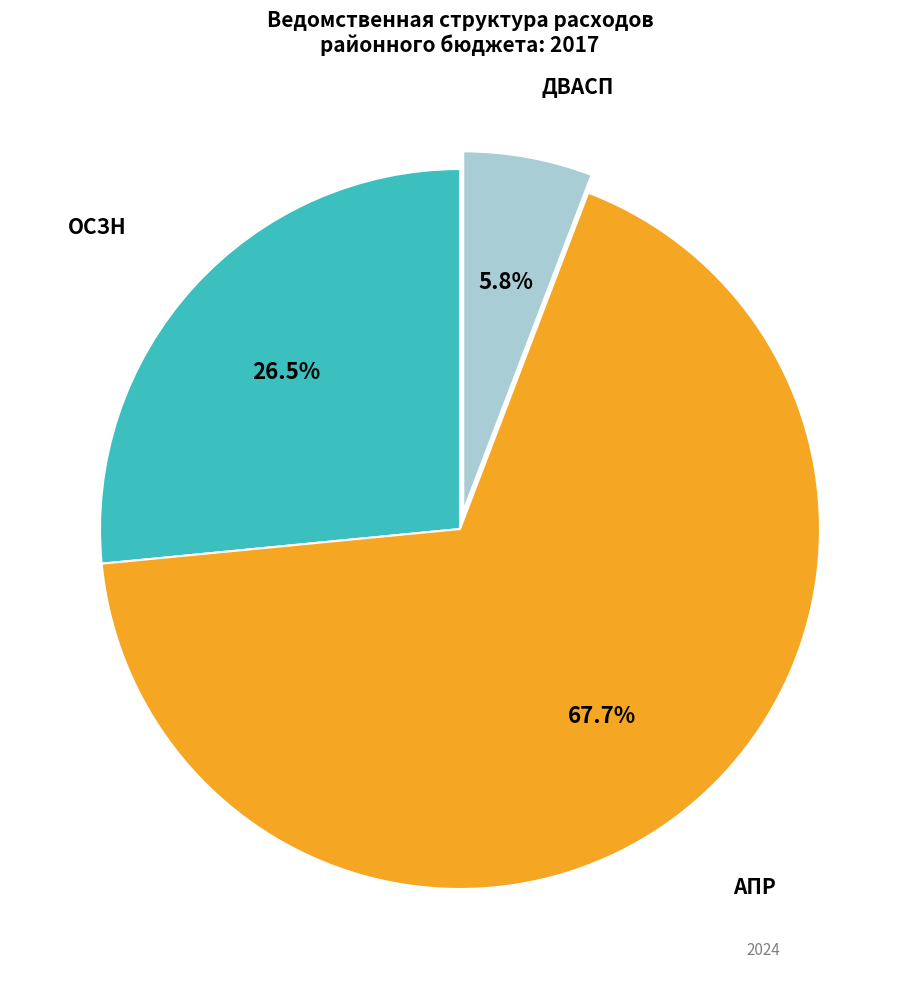

To the nearest percent, what is the average slice percentage?

33%